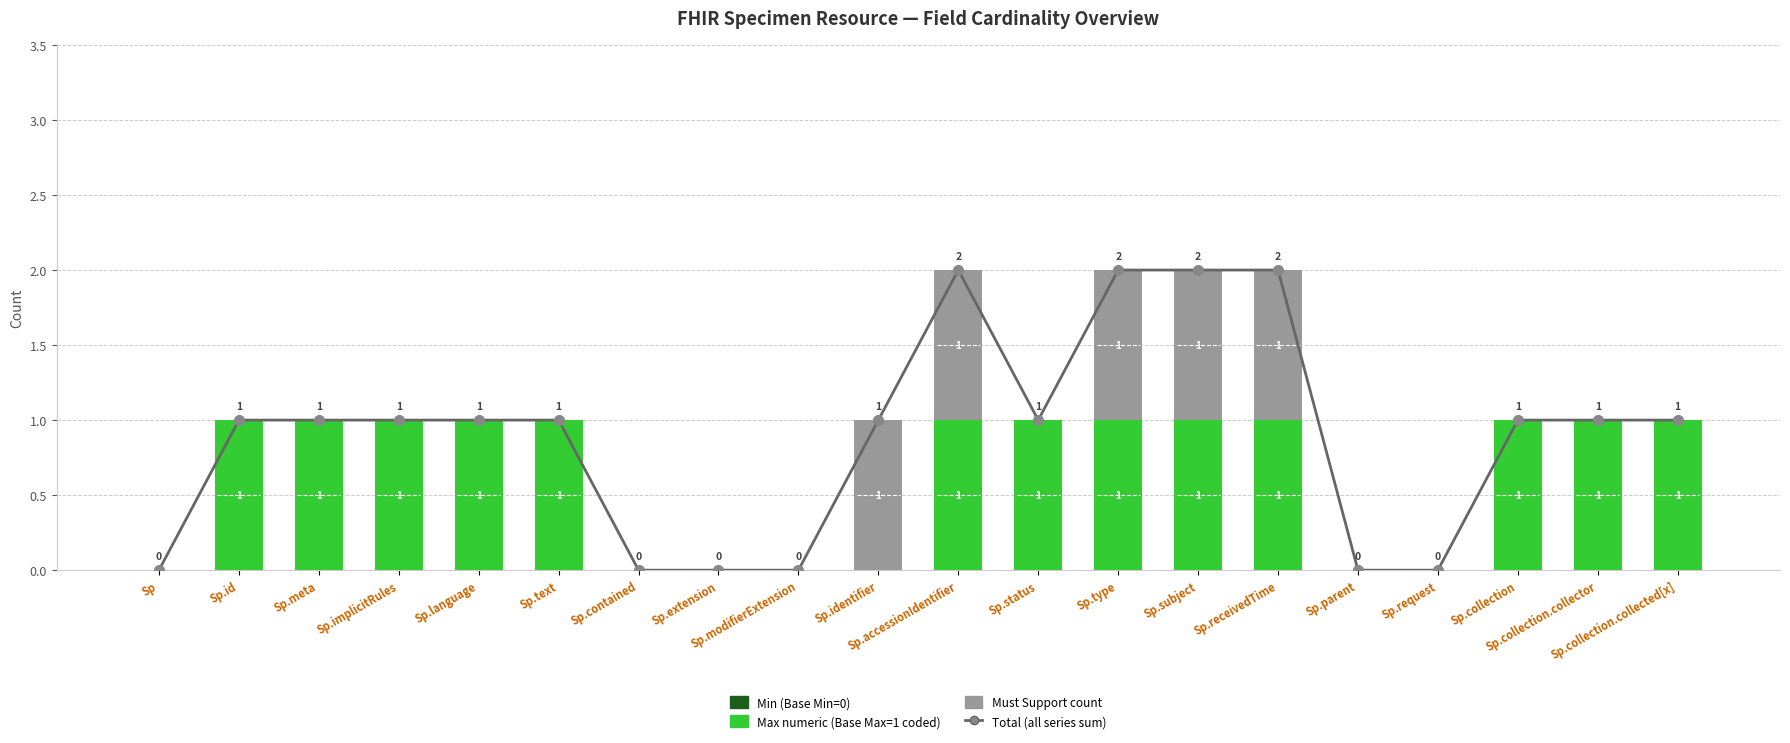

Reading right to left, extract all data points from this chart.

Total (all series sum): Sp.collection.collected[x]=1	Sp.collection.collector=1	Sp.collection=1	Sp.request=0	Sp.parent=0	Sp.receivedTime=2	Sp.subject=2	Sp.type=2	Sp.status=1	Sp.accessionIdentifier=2	Sp.identifier=1	Sp.modifierExtension=0	Sp.extension=0	Sp.contained=0	Sp.text=1	Sp.language=1	Sp.implicitRules=1	Sp.meta=1	Sp.id=1	Sp=0
Min (Base Min=0): Sp.collection.collected[x]=0	Sp.collection.collector=0	Sp.collection=0	Sp.request=0	Sp.parent=0	Sp.receivedTime=0	Sp.subject=0	Sp.type=0	Sp.status=0	Sp.accessionIdentifier=0	Sp.identifier=0	Sp.modifierExtension=0	Sp.extension=0	Sp.contained=0	Sp.text=0	Sp.language=0	Sp.implicitRules=0	Sp.meta=0	Sp.id=0	Sp=0
Max numeric (Base Max=1 coded): Sp.collection.collected[x]=1	Sp.collection.collector=1	Sp.collection=1	Sp.request=0	Sp.parent=0	Sp.receivedTime=1	Sp.subject=1	Sp.type=1	Sp.status=1	Sp.accessionIdentifier=1	Sp.identifier=0	Sp.modifierExtension=0	Sp.extension=0	Sp.contained=0	Sp.text=1	Sp.language=1	Sp.implicitRules=1	Sp.meta=1	Sp.id=1	Sp=0
Must Support count: Sp.collection.collected[x]=0	Sp.collection.collector=0	Sp.collection=0	Sp.request=0	Sp.parent=0	Sp.receivedTime=1	Sp.subject=1	Sp.type=1	Sp.status=0	Sp.accessionIdentifier=1	Sp.identifier=1	Sp.modifierExtension=0	Sp.extension=0	Sp.contained=0	Sp.text=0	Sp.language=0	Sp.implicitRules=0	Sp.meta=0	Sp.id=0	Sp=0